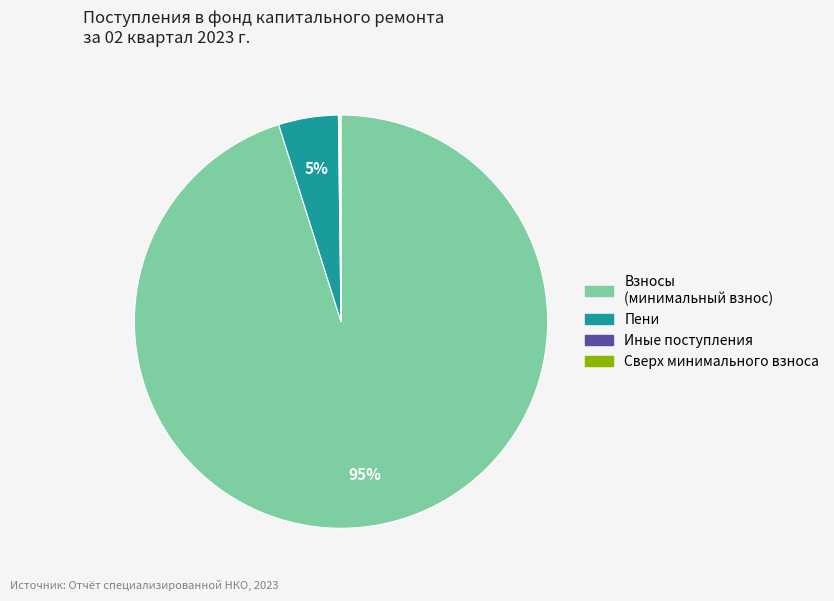

Is there a majority slice in this chart?

Yes